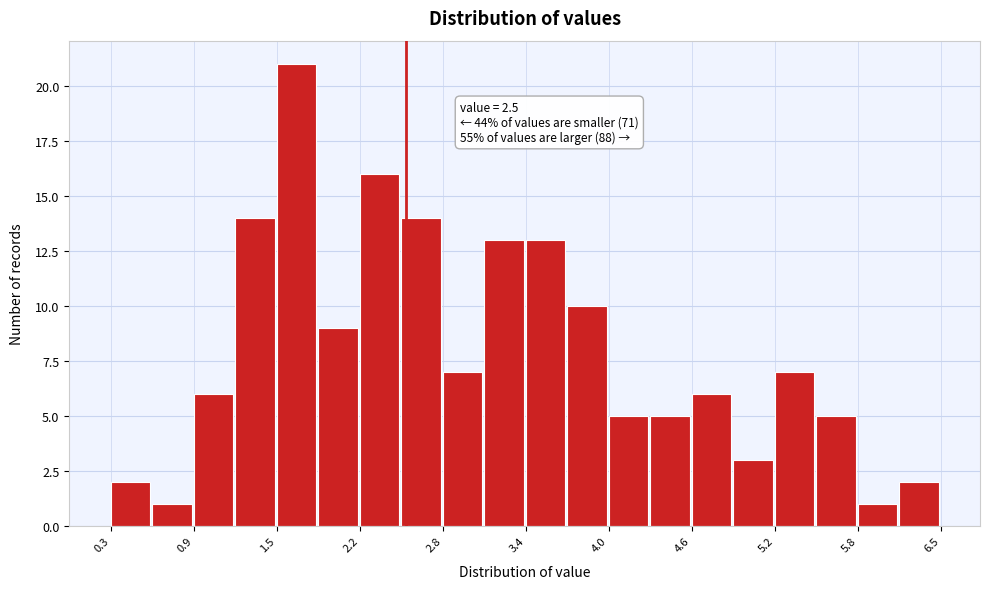

Read against the x-axis, roughly where is the centre of the tallest bar?

1.7